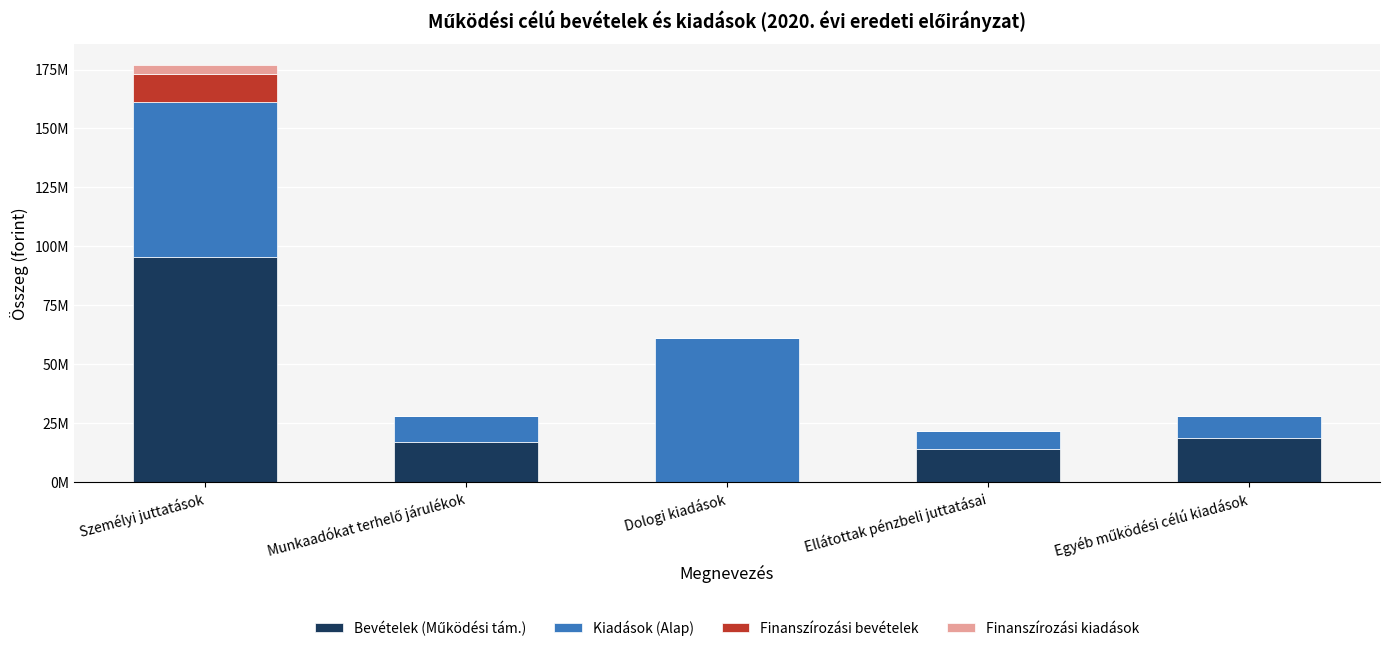

Are the bars horizontal?

No